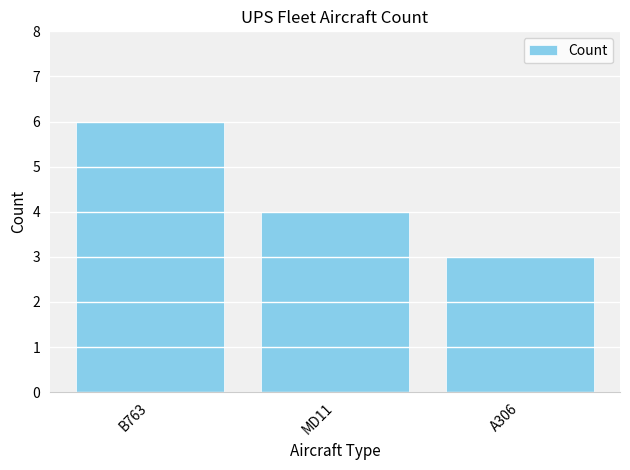

What is the label of the 1st bar from the right?

A306